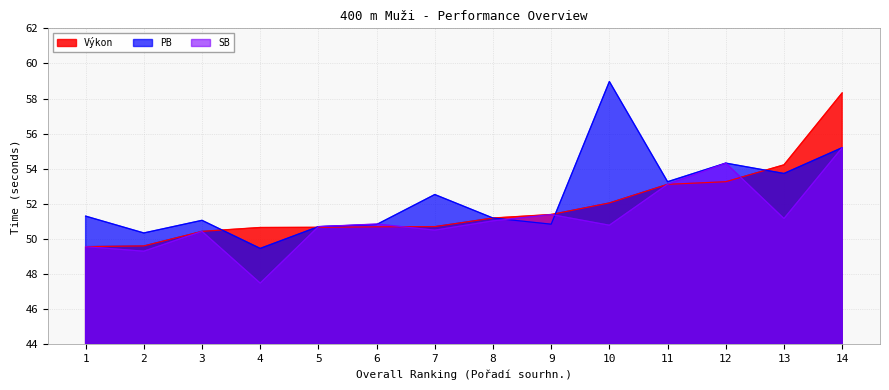

In PB, how many points are higher than both neighbors (excluding endpoints)?

4